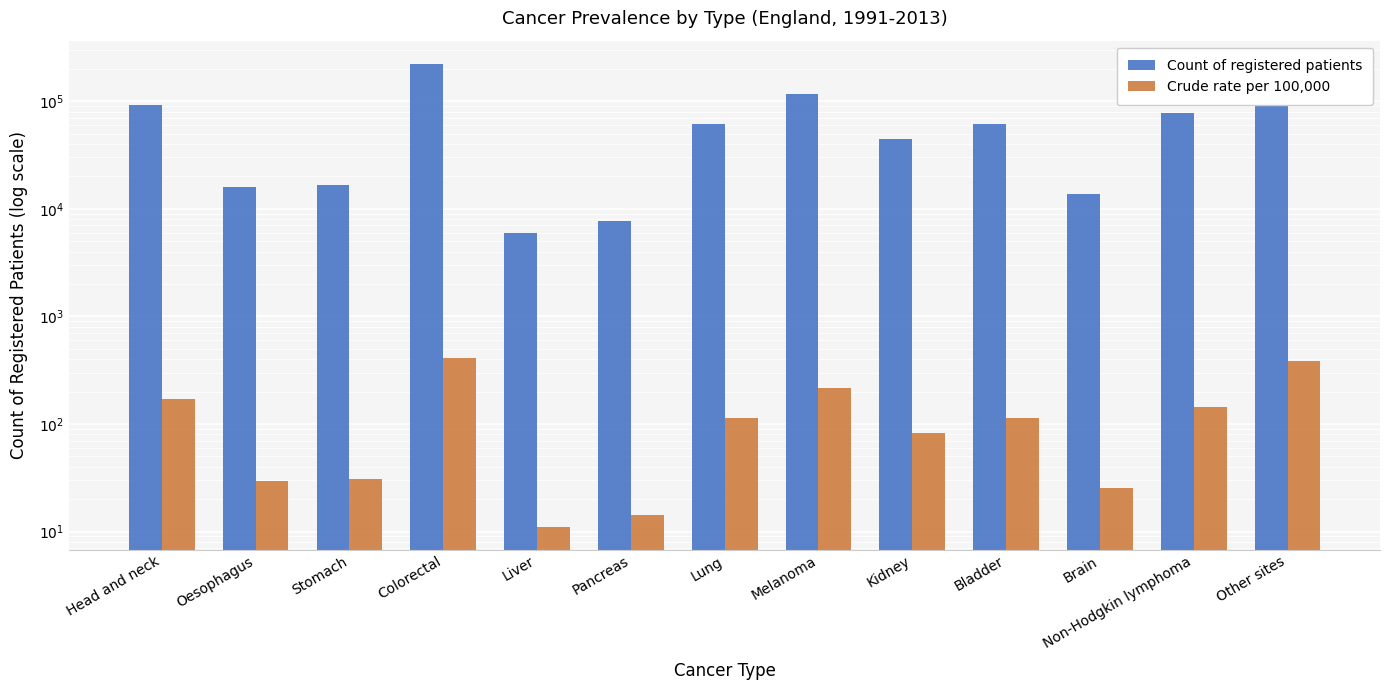

Where is Crude rate per 100,000 nearest to the value 211?

Melanoma